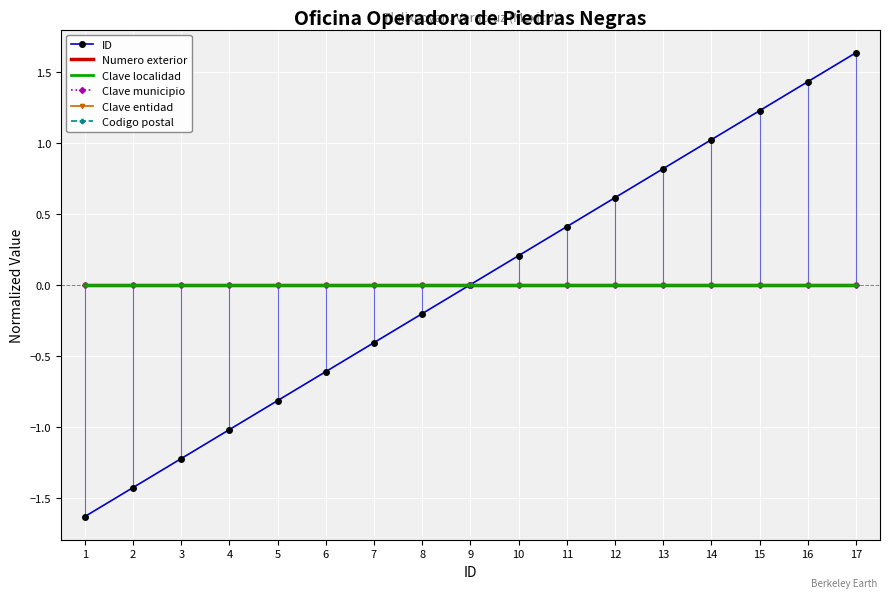

How many lines are shown in the chart?

6